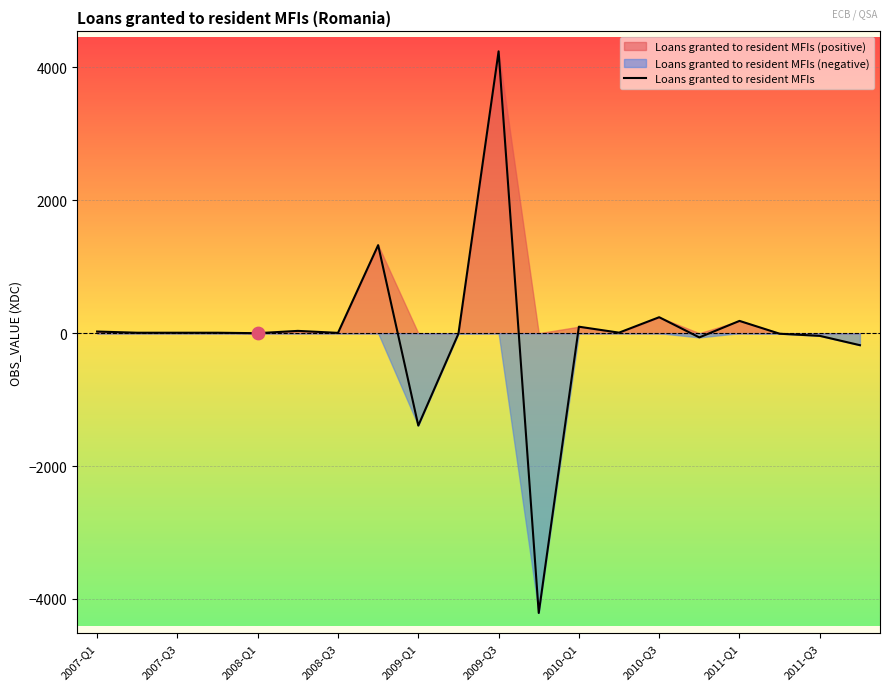

What is the highest value of the Loans granted to resident MFIs series?

4242.4